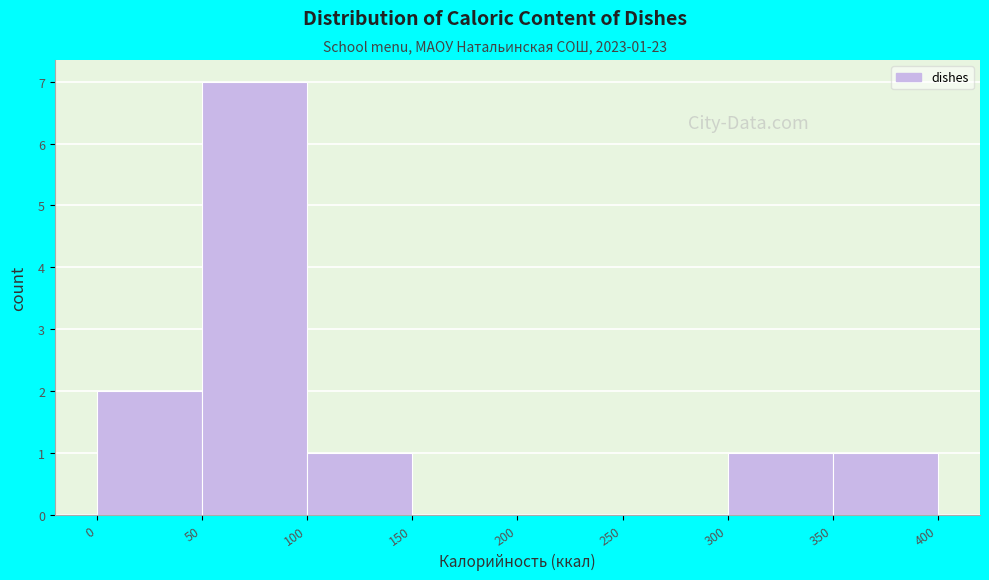

Which range on the x-axis has the tallest bar?

50 to 100